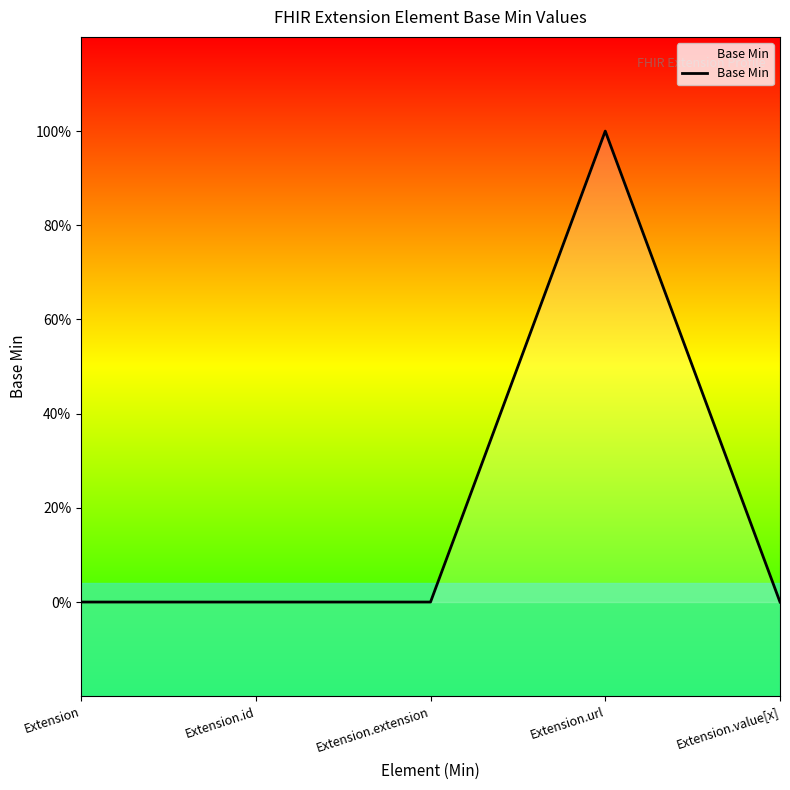

Rank the categories by value from highest to lowest.

Extension.url, Extension, Extension.id, Extension.extension, Extension.value[x]